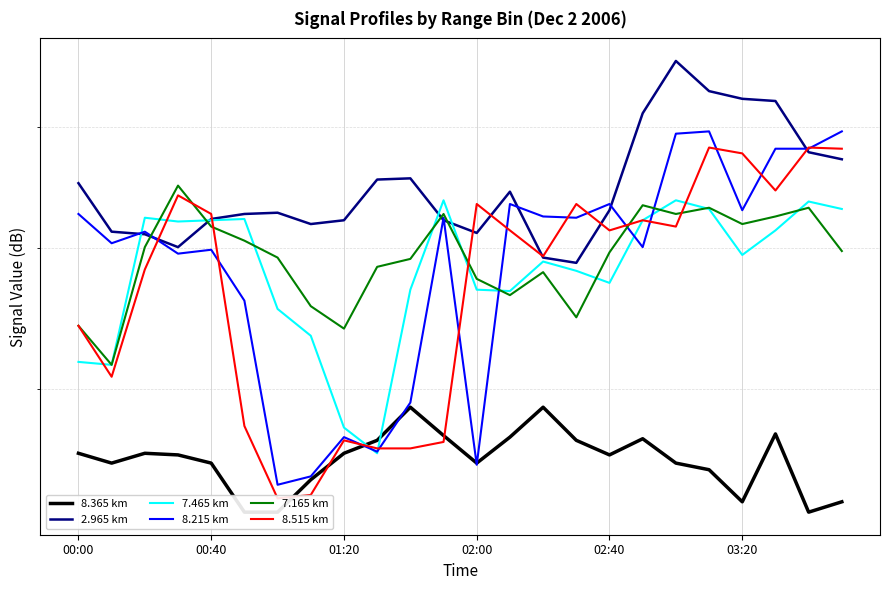

Which series has the widest spread of values?

8.215 km